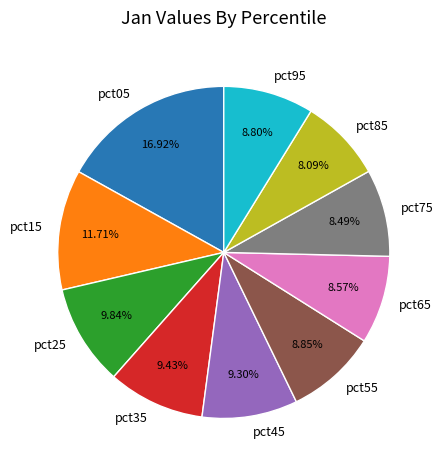

The pct55 slice represents 9% of the pie. True or false?

True